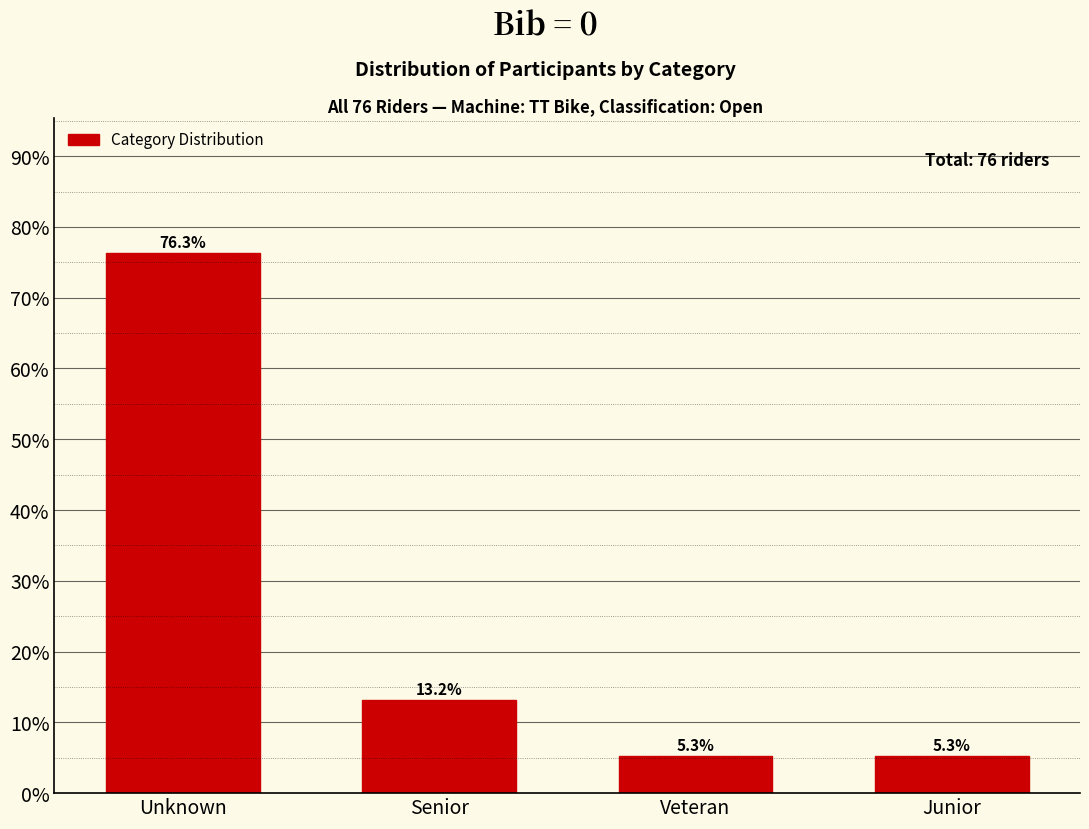

Reading left to right, list all the values displayed in this chart.

Unknown=76.3	Senior=13.2	Veteran=5.3	Junior=5.3